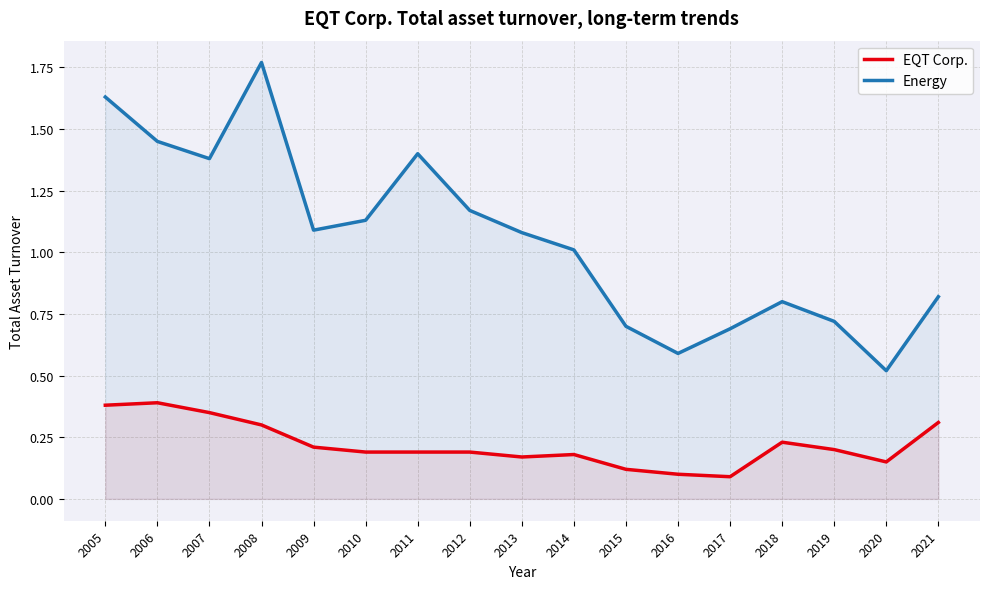

Rank the categories by Energy value from lowest to highest.

2020, 2016, 2017, 2015, 2019, 2018, 2021, 2014, 2013, 2009, 2010, 2012, 2007, 2011, 2006, 2005, 2008